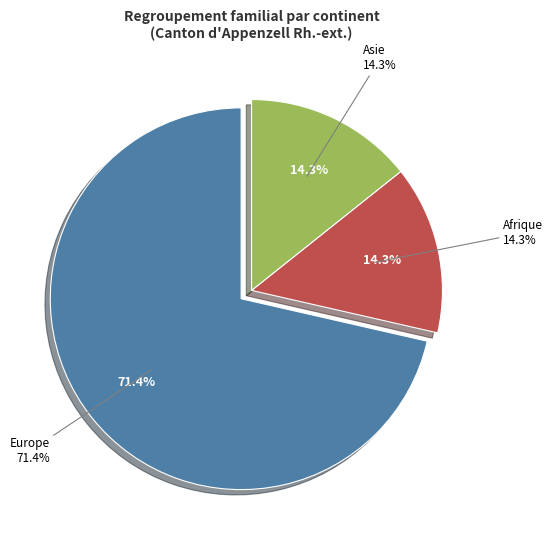

The Amérique slice represents 1% of the pie. True or false?

False